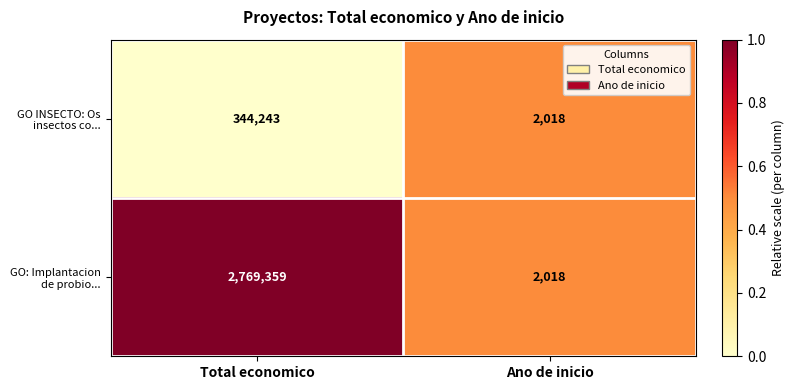

Reading right to left, list all the values displayed in this chart.

GO INSECTO: Os insectos co...: 2018	344243
GO: Implantacion de probio...: 2018	2769359